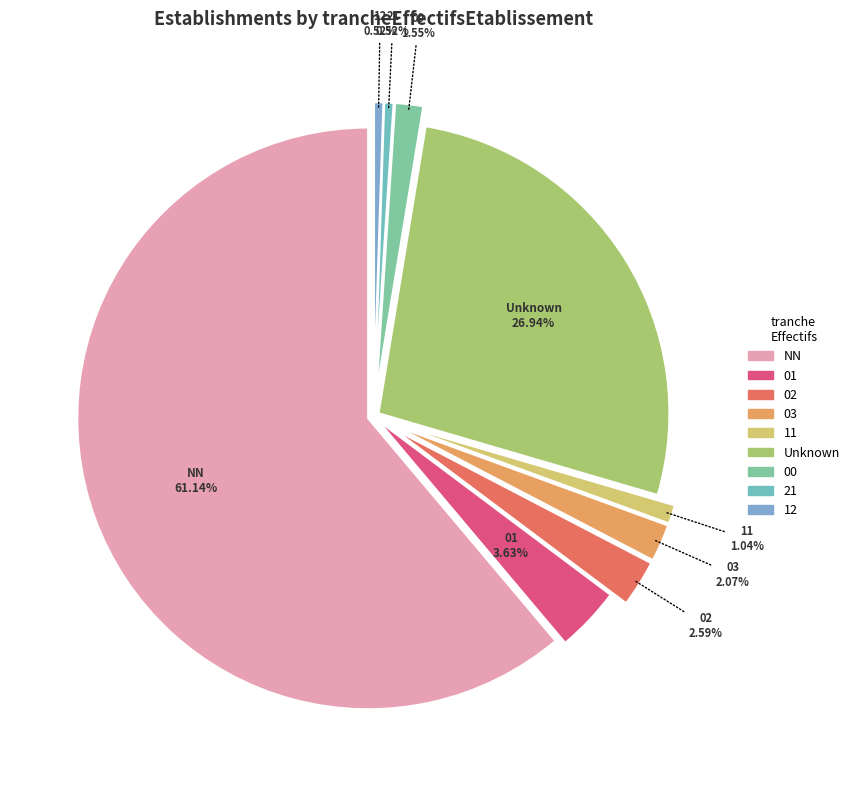

To the nearest percent, what is the average slice percentage?

11%